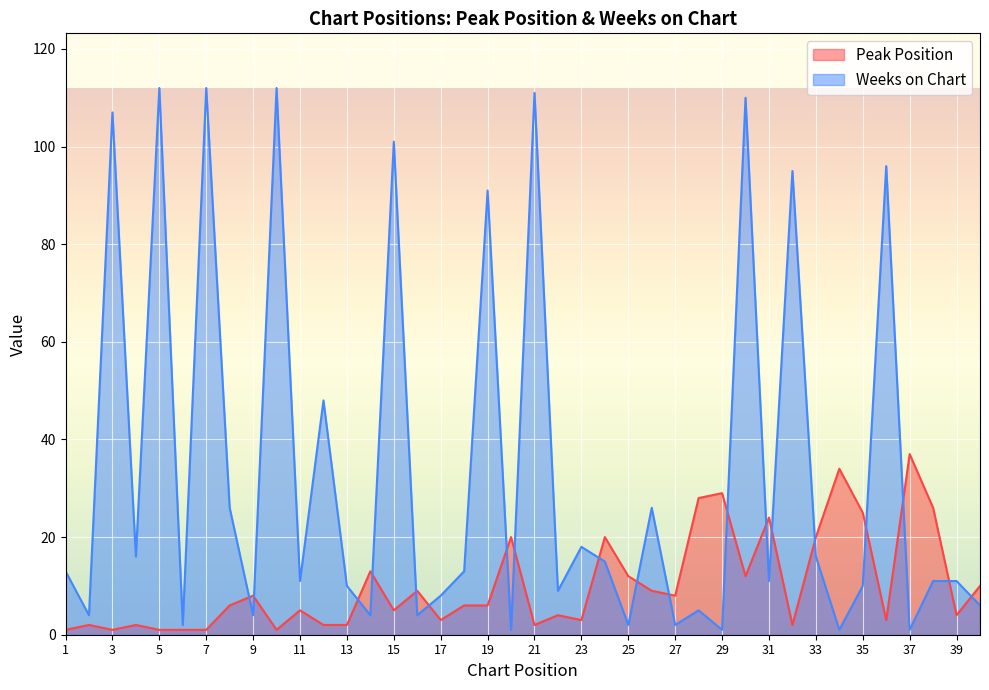

What is the smallest value displayed?

1